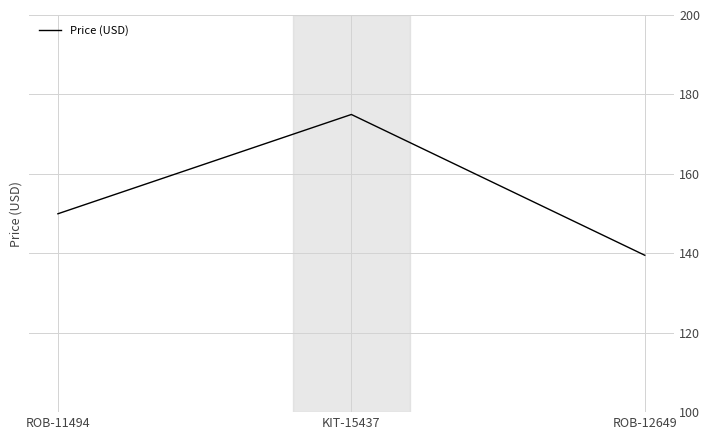

Rank the categories by value from lowest to highest.

ROB-12649, ROB-11494, KIT-15437